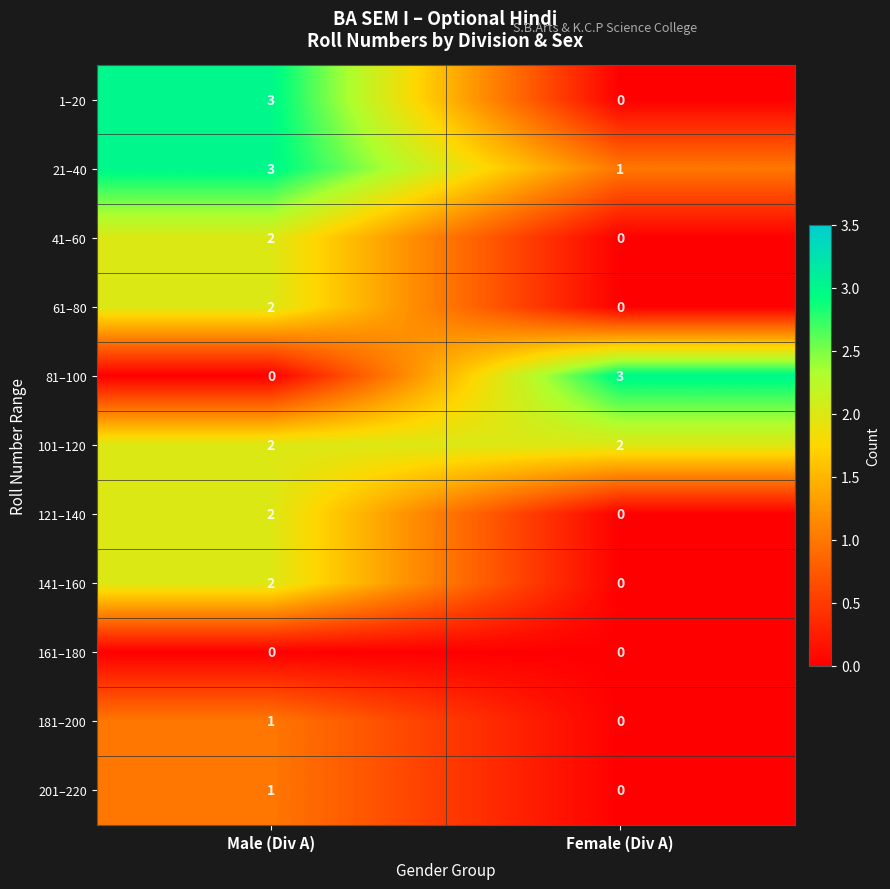

At which label does 181–200 reach its peak?

Male (Div A)